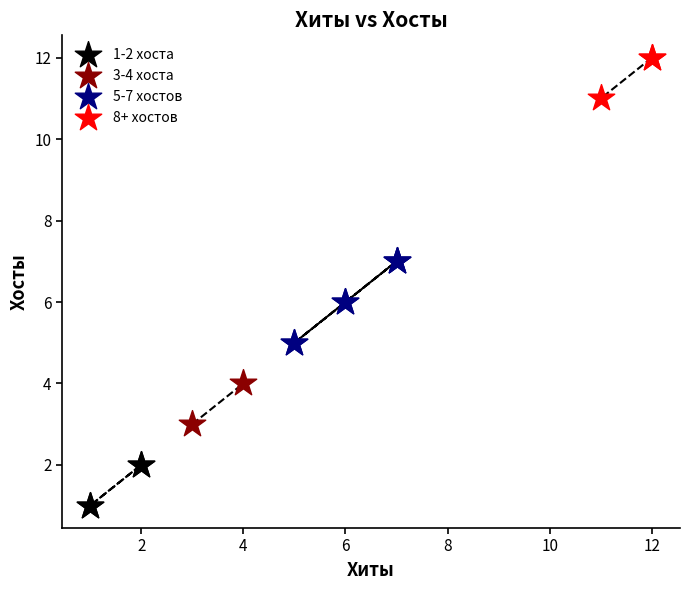

Which series reaches the minimum Y coordinate?

1-2 хоста